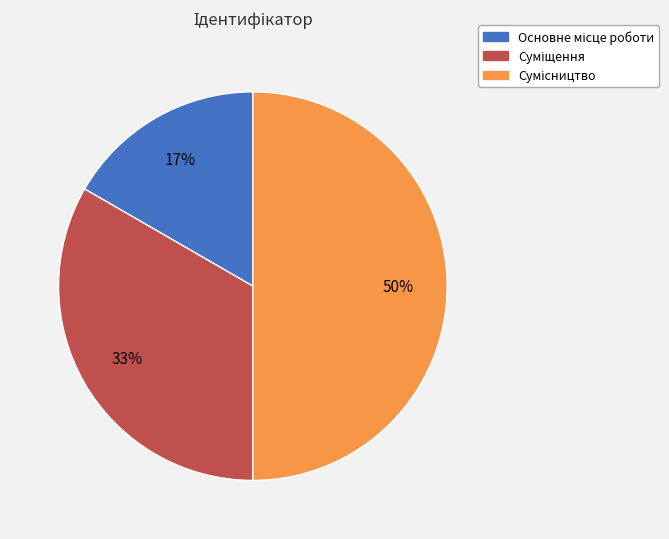

To the nearest percent, what is the difference between the largest and smallest slice percentages?

33%